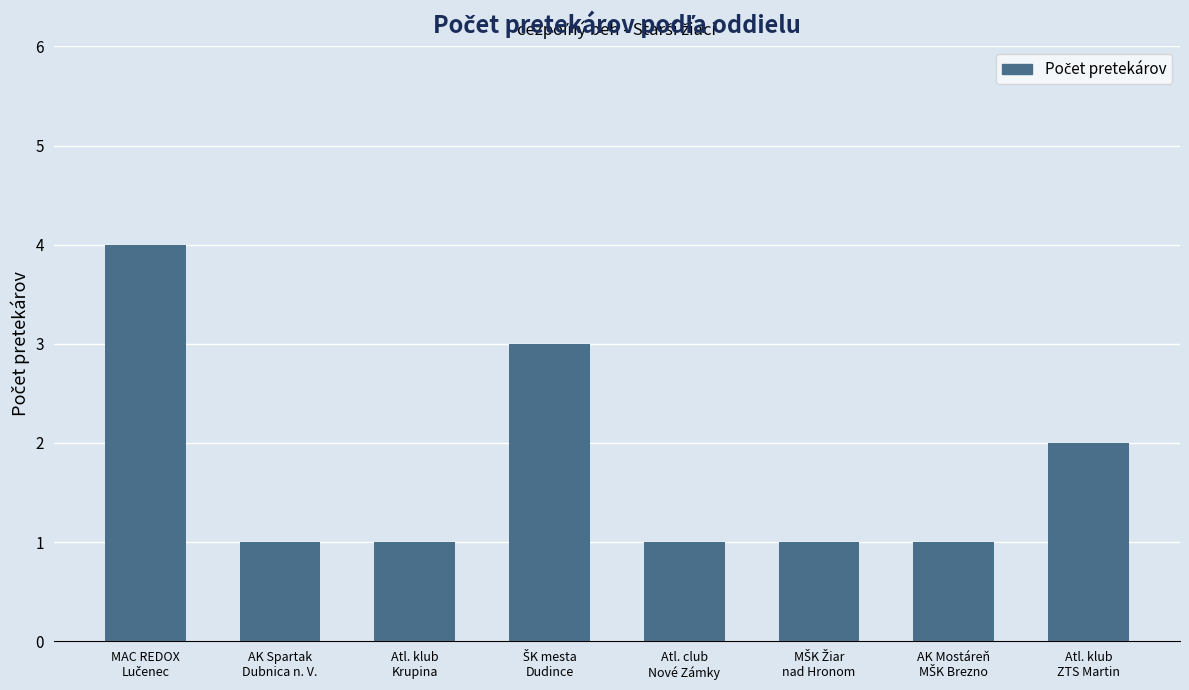

Approximately how many times larger is the value at AK Spartak
Dubnica n. V. compared to Atl. klub
Krupina?

1.0